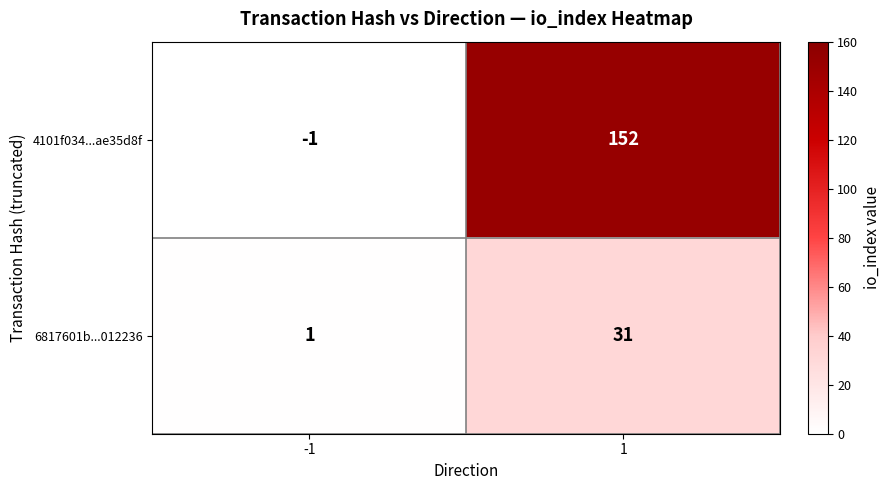

What is the sum of all 6817601b...012236 values?

32